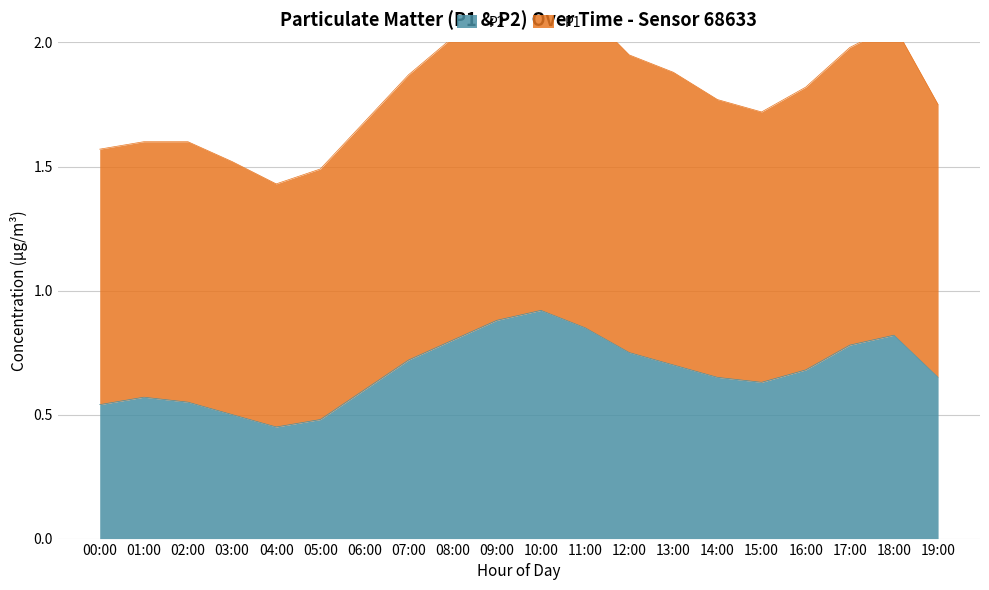

Which series has the widest spread of values?

P1